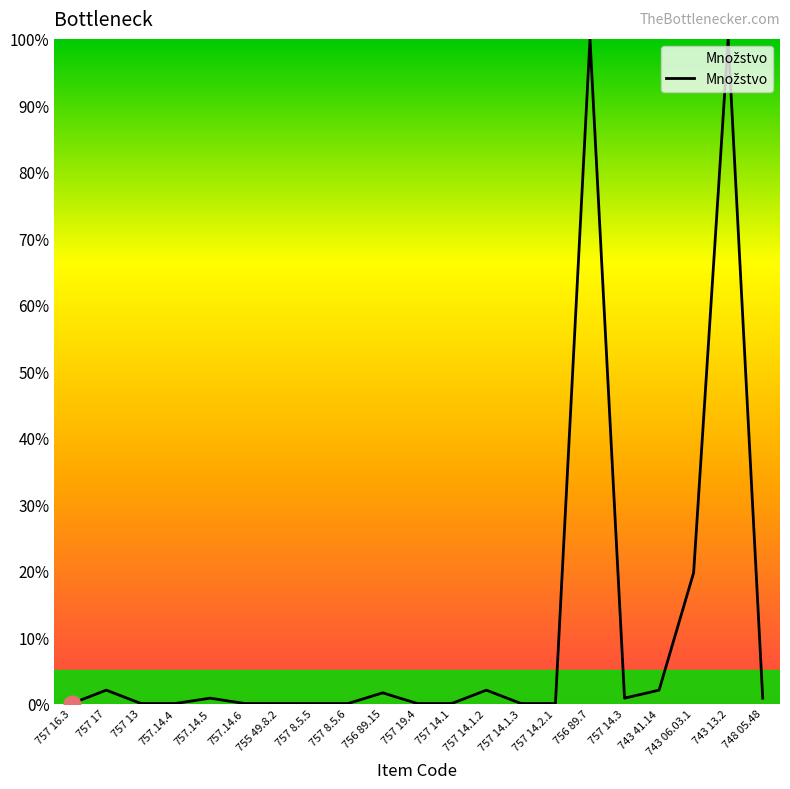

Is it true that the value at 755 49.8.2 is 0.0?

True